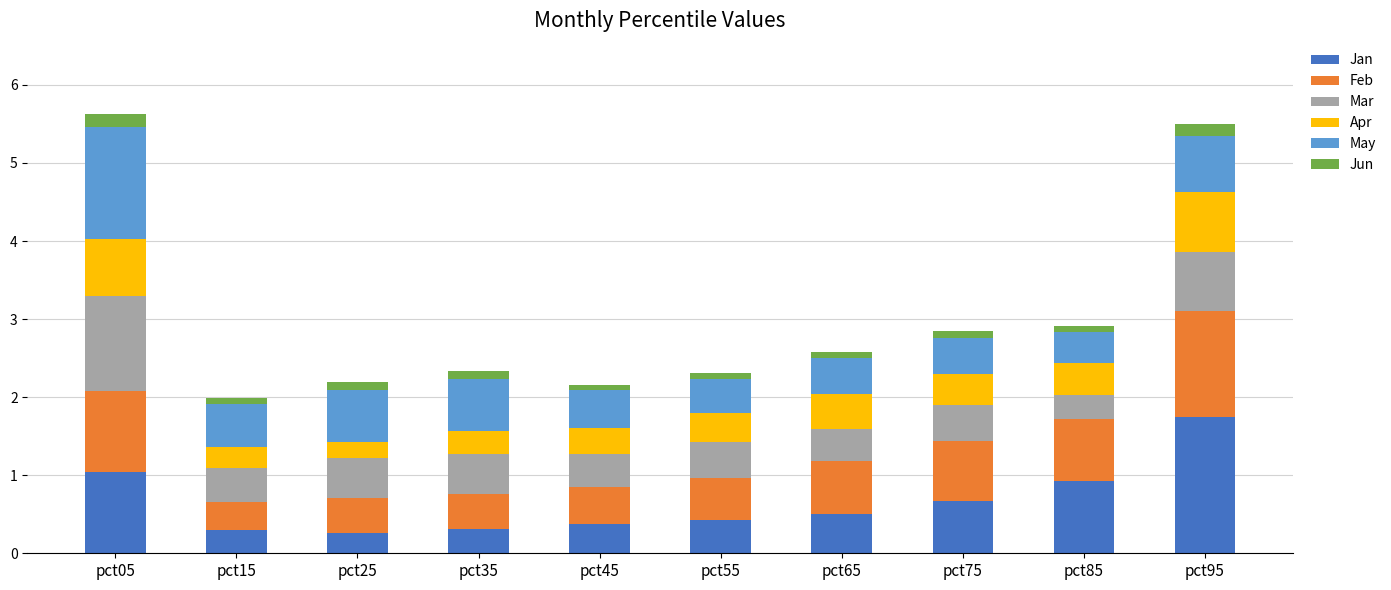

How many bars are there in total?

10